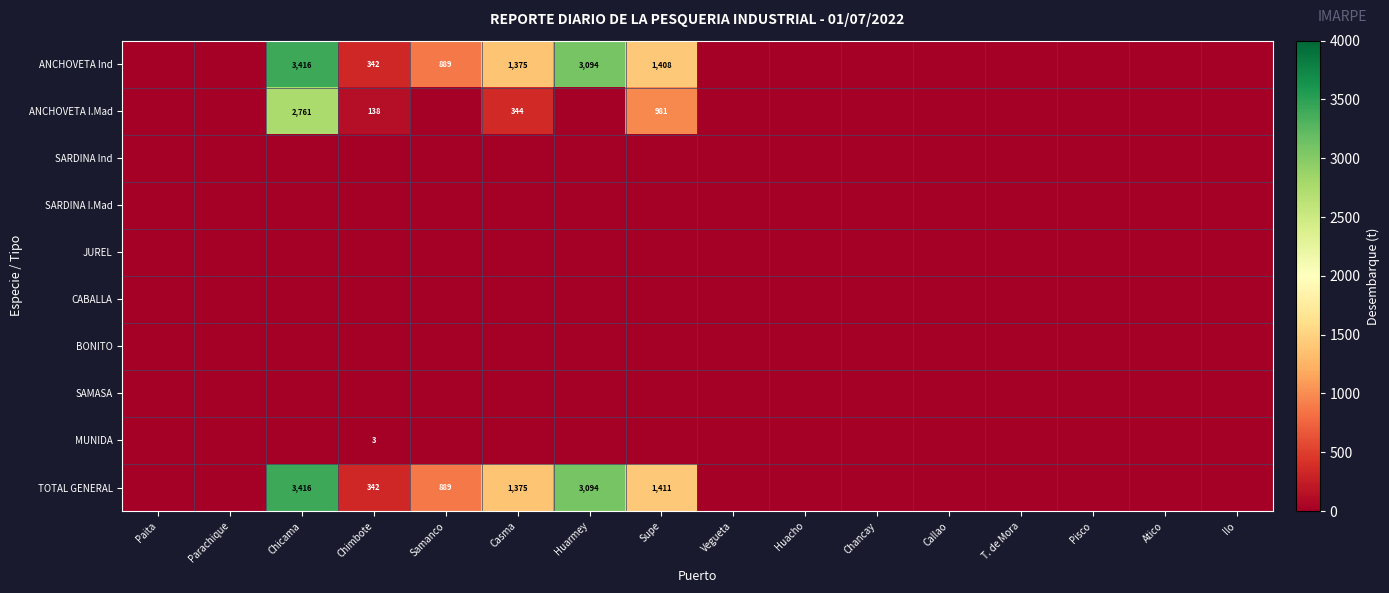

True or false: ANCHOVETA I.Mad has a value of 3683 at Chicama.

False